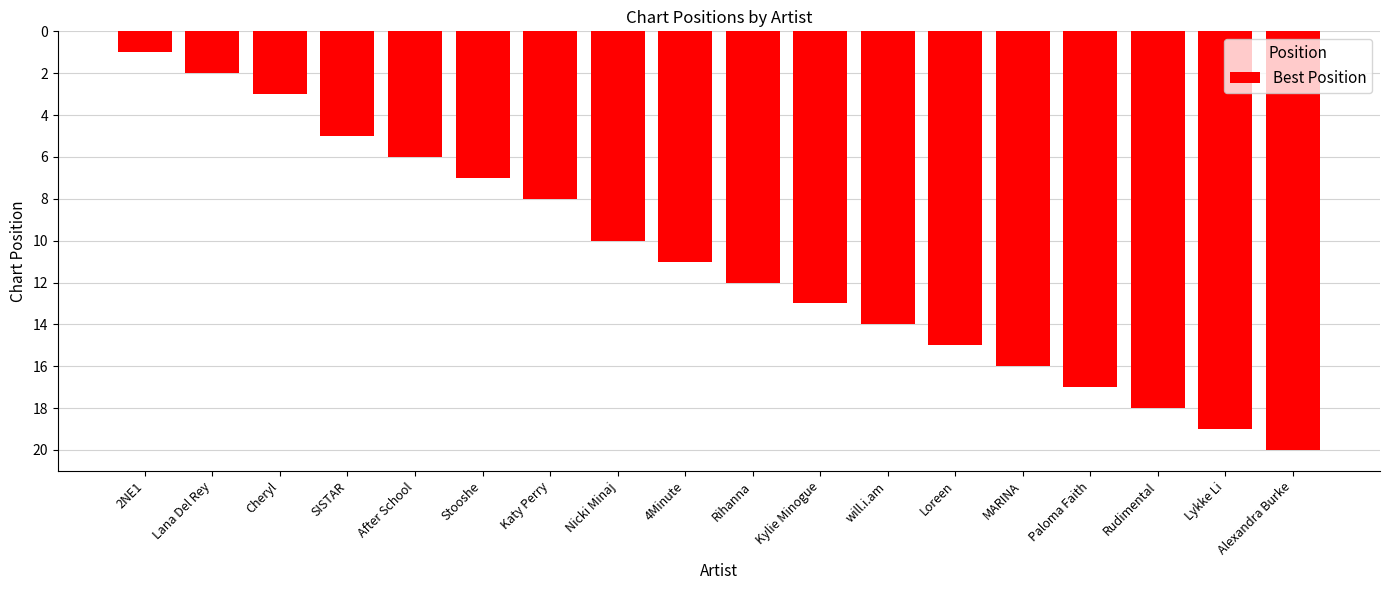

Reading left to right, what are all the values shown in this chart?

2NE1=1	Lana Del Rey=2	Cheryl=3	SISTAR=5	After School=6	Stooshe=7	Katy Perry=8	Nicki Minaj=10	4Minute=11	Rihanna=12	Kylie Minogue=13	will.i.am=14	Loreen=15	MARINA=16	Paloma Faith=17	Rudimental=18	Lykke Li=19	Alexandra Burke=20